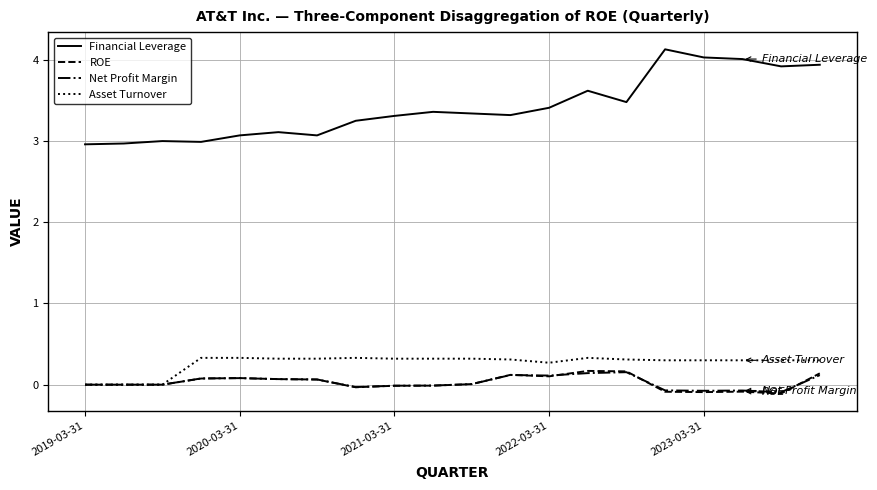

What is the difference between the maximum and minimum values in the Financial Leverage series?

1.2